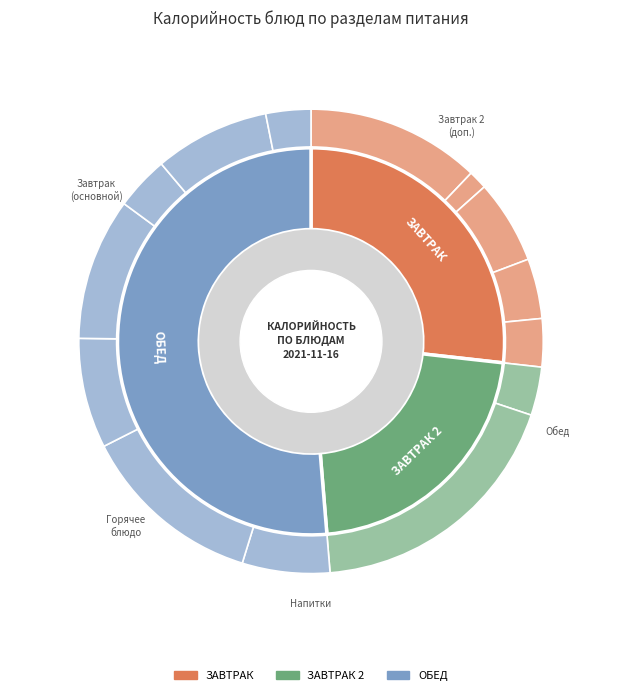

Count the number of slices in the pie.

14